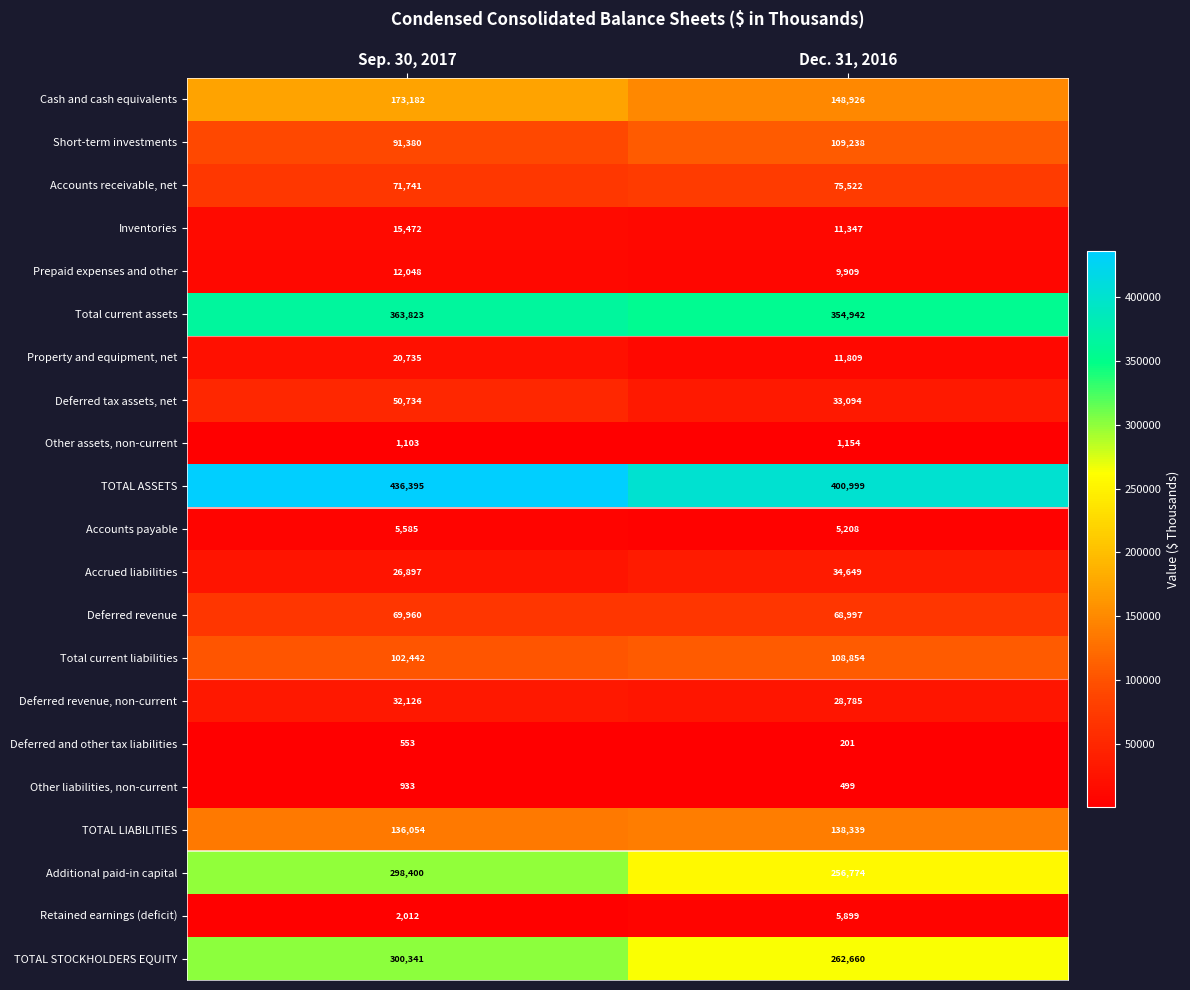

True or false: Retained earnings (deficit) has a value of 1026 at Sep. 30, 2017.

False